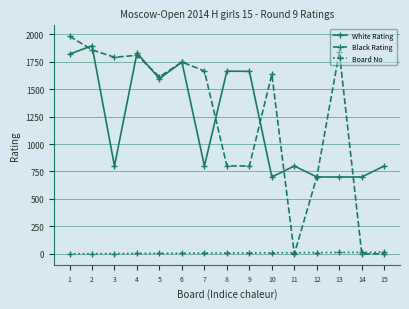

Which series has the largest range (max minus min)?

Black Rating